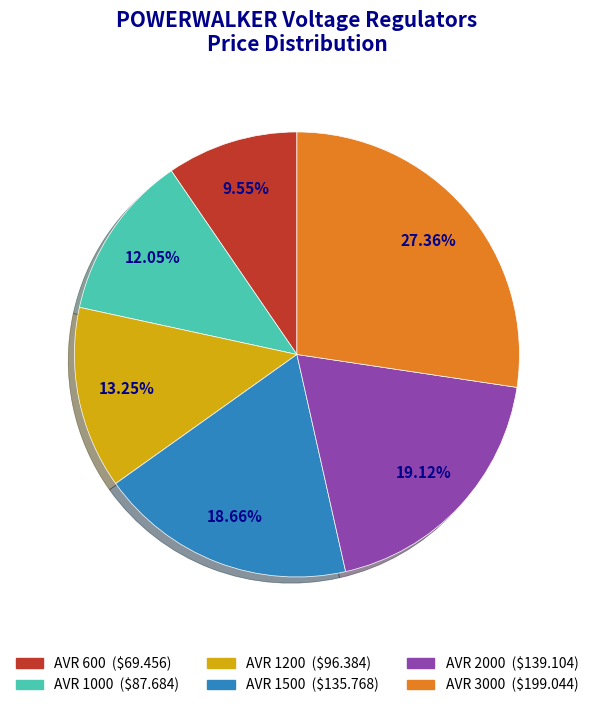

Combined, do AVR 1500 and AVR 3000 account for over 50%?

No